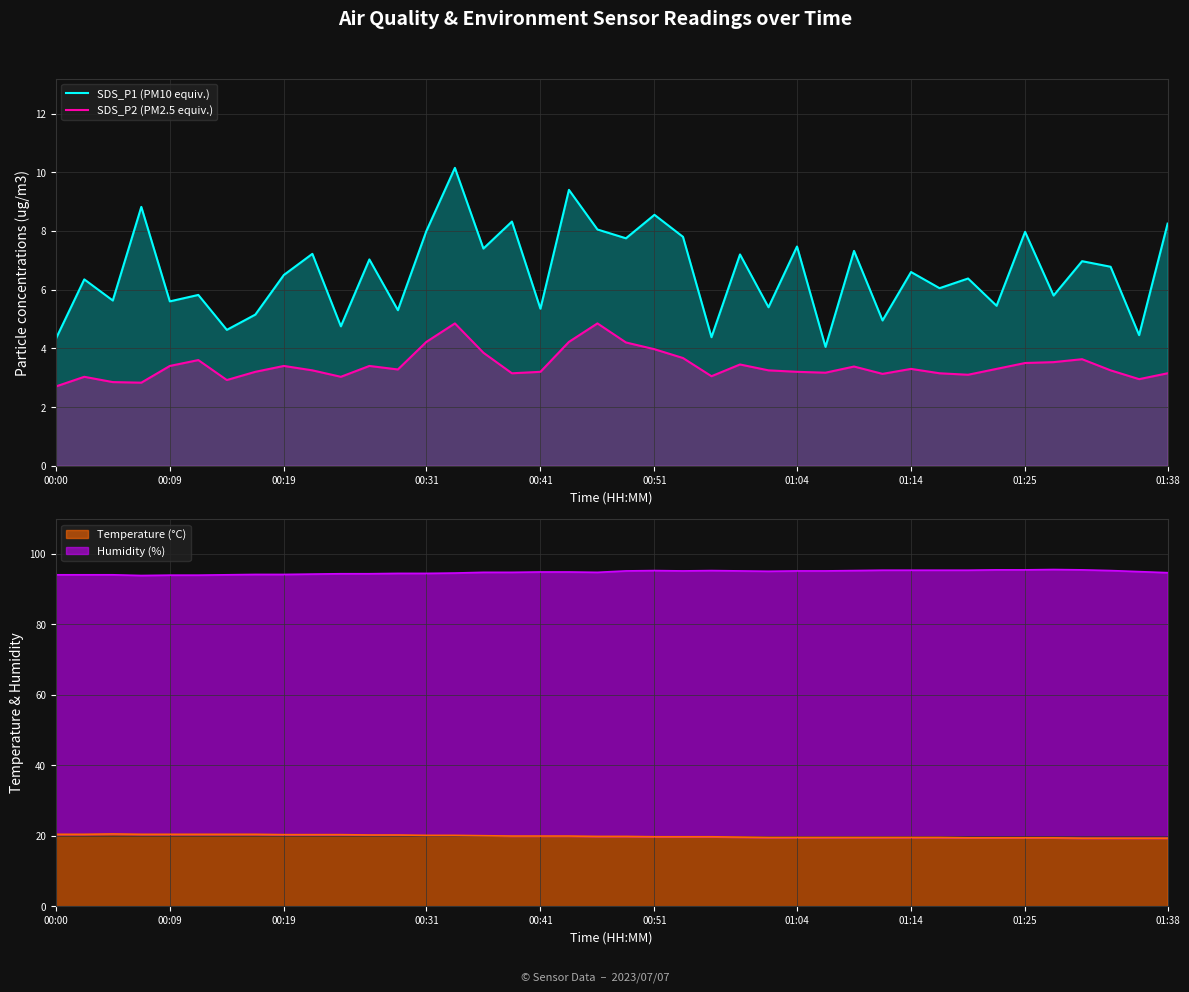

Which series has the widest spread of values?

SDS_P1 (PM10 equiv.)